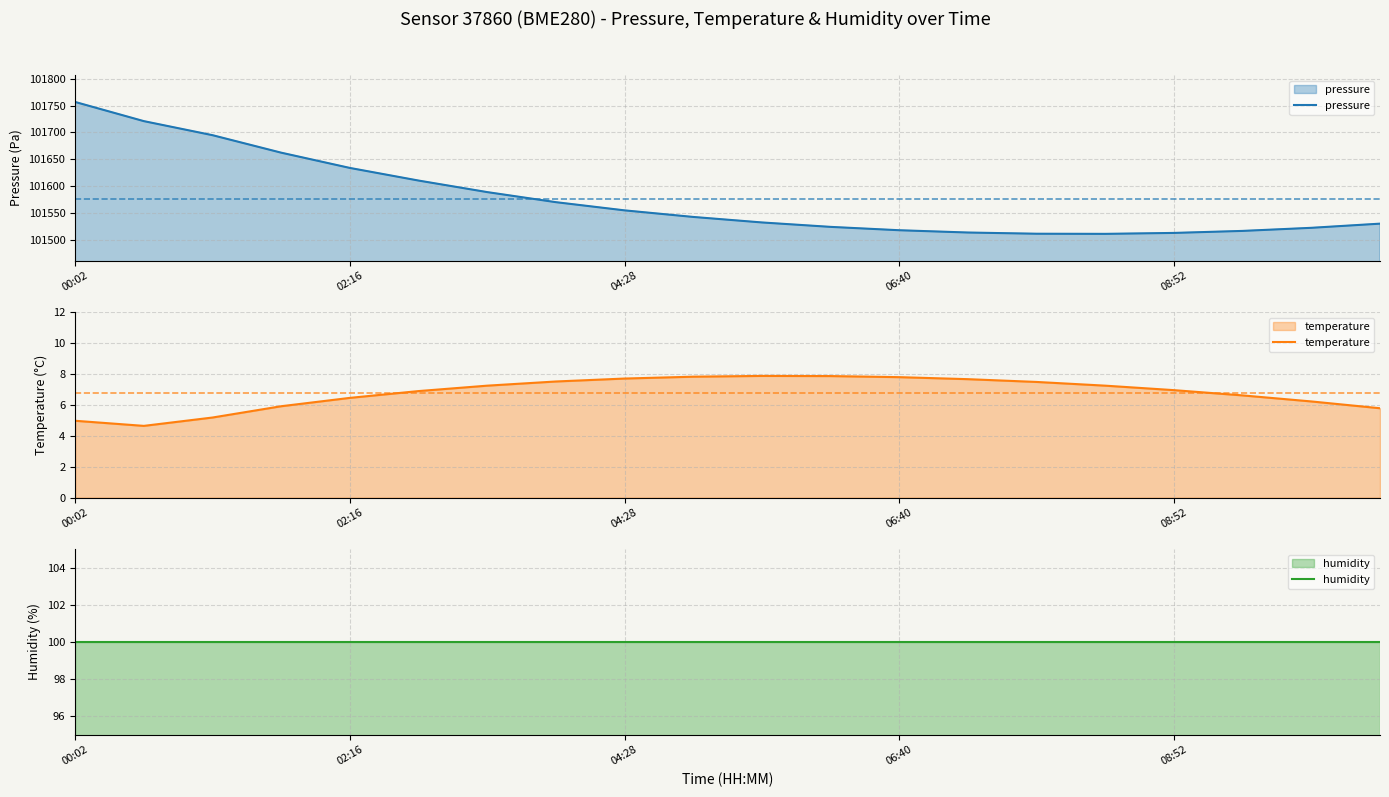

What value does the pressure series have at 7?

101570.2